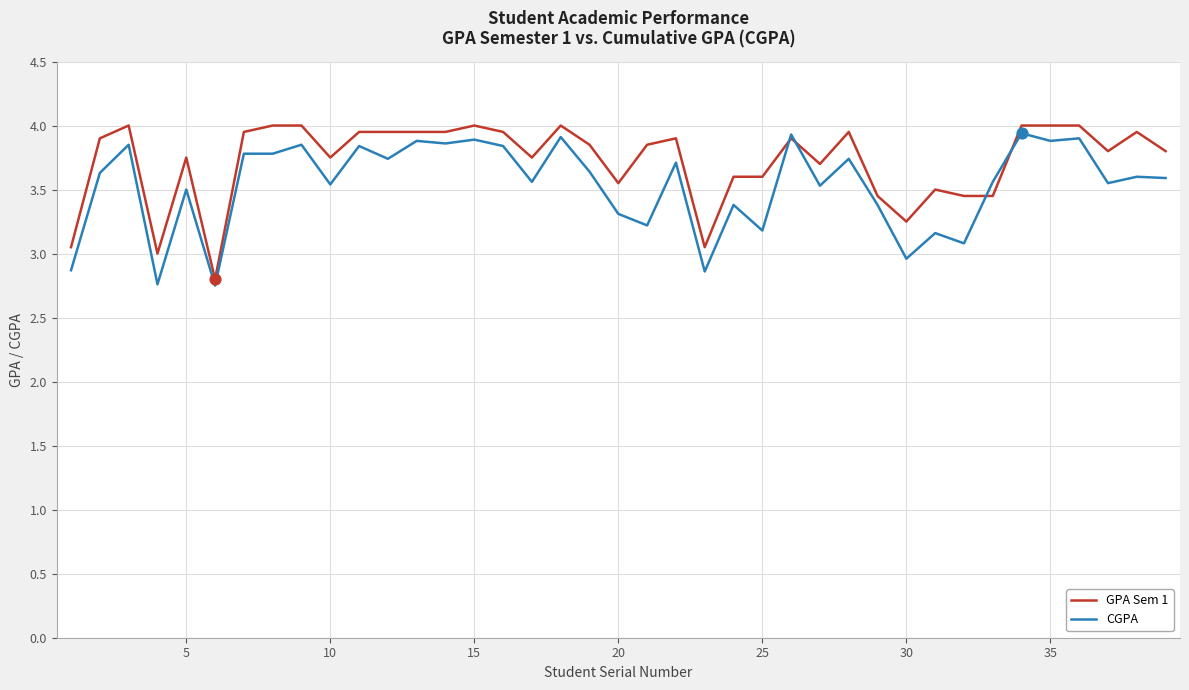

What are all the series names shown in the legend?

GPA Sem 1, CGPA